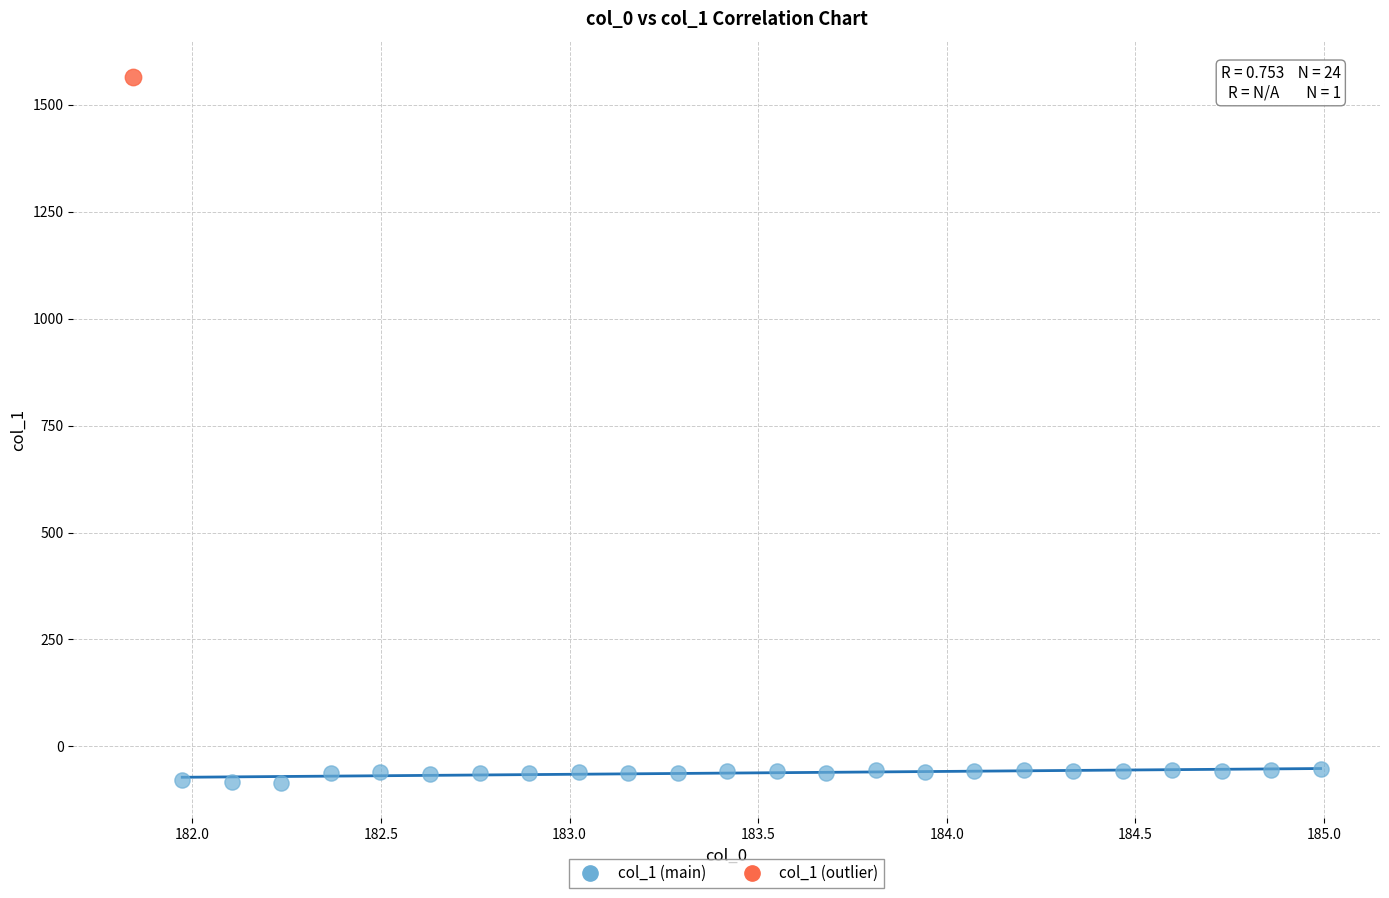

What are all the series names shown in the legend?

col_1 (main), col_1 (outlier)